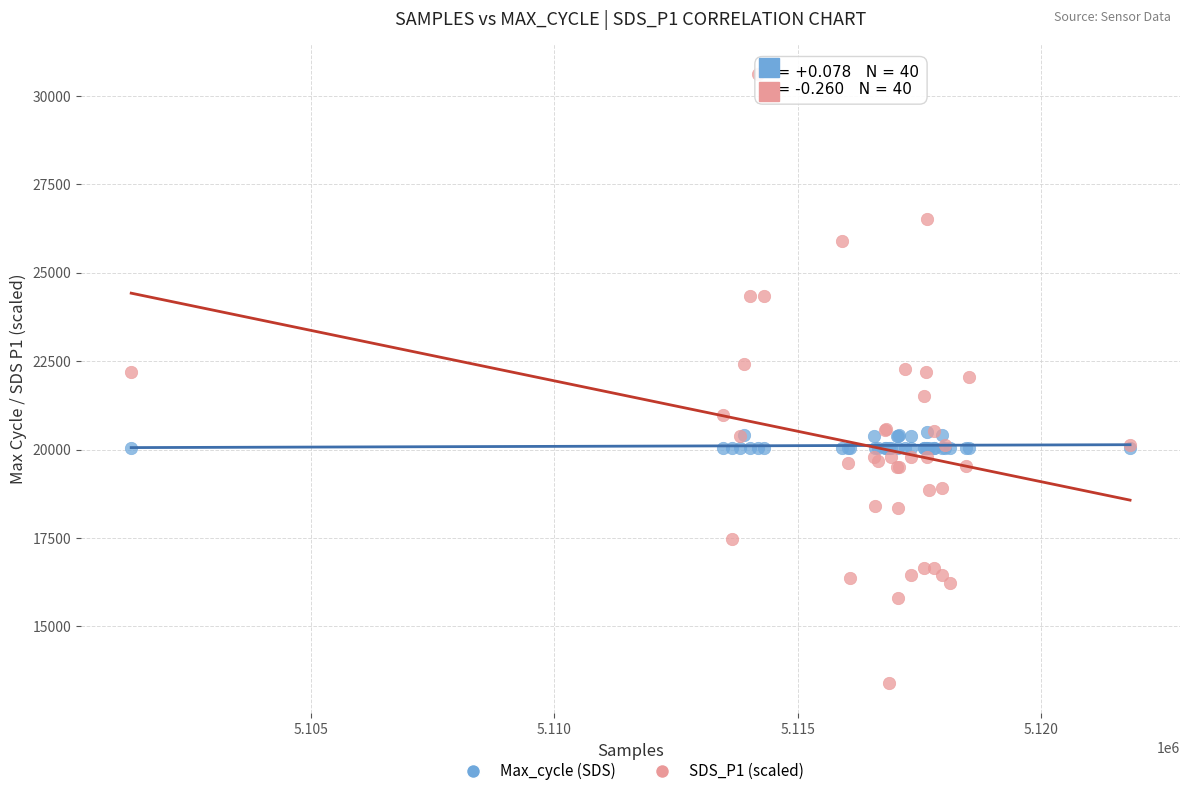

Which series reaches the maximum Y coordinate?

SDS_P1 (scaled)